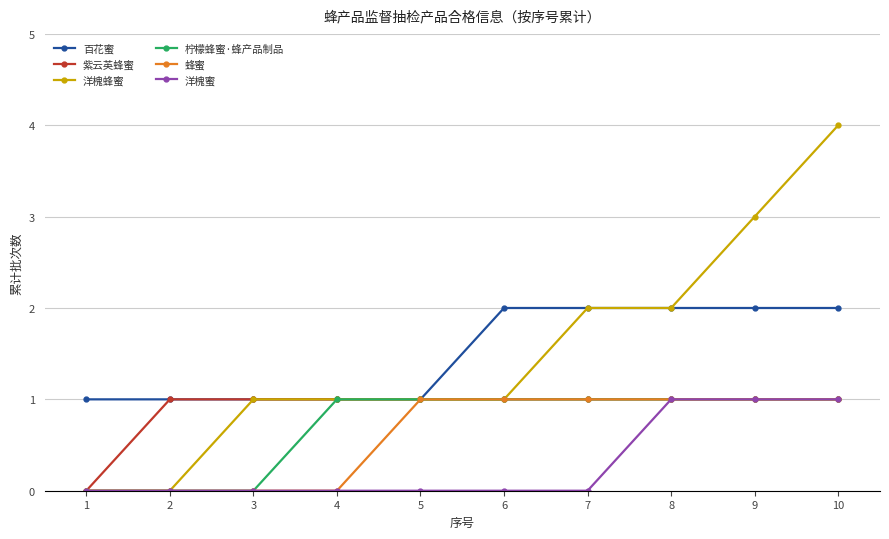

Does the chart have visible grid lines?

Yes